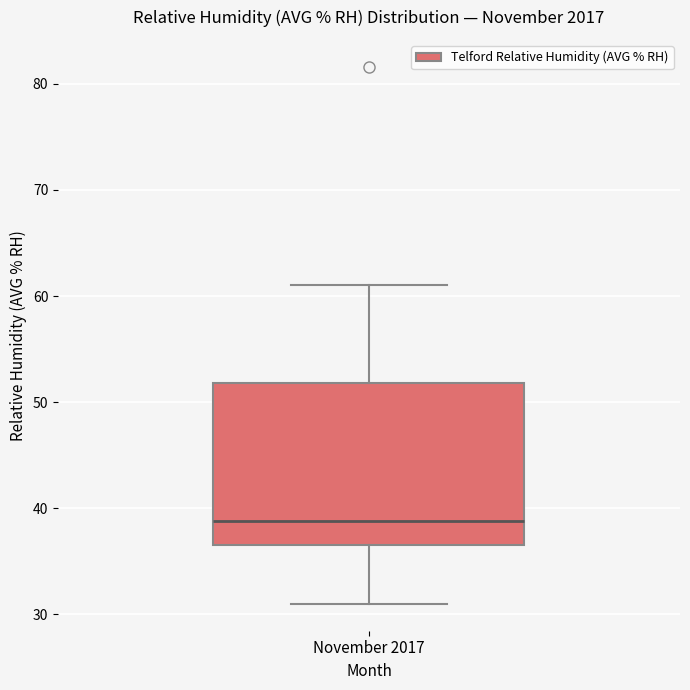

Where does the median line of the box for November 2017 sit on the y-axis? The values are not printed on the chart, so give them approximately, as read against the axis.

39